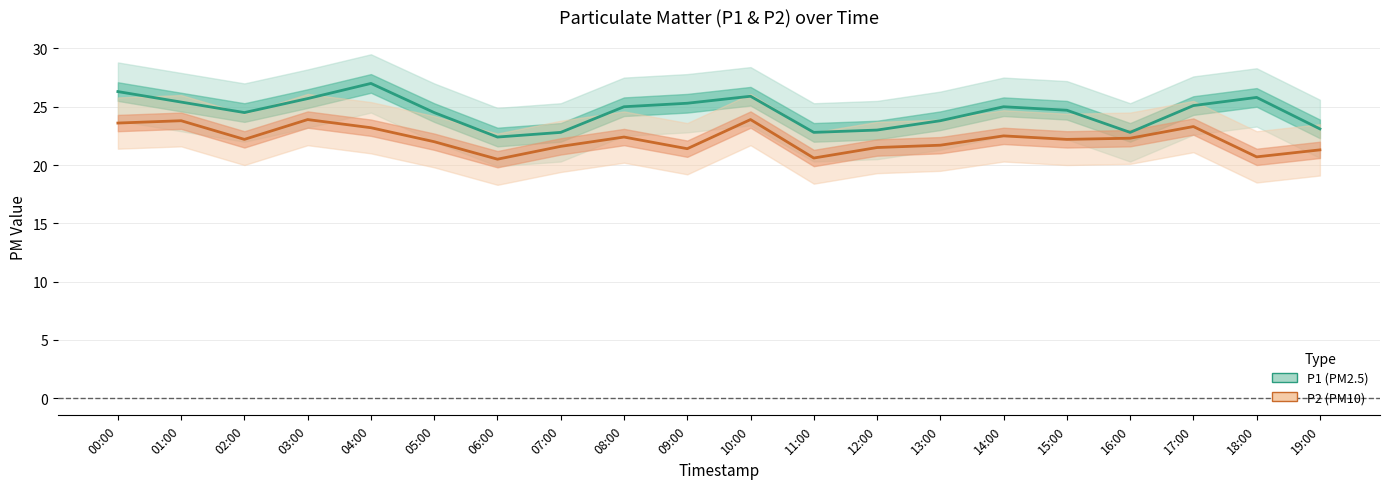

What position from the right is 05:00?

15